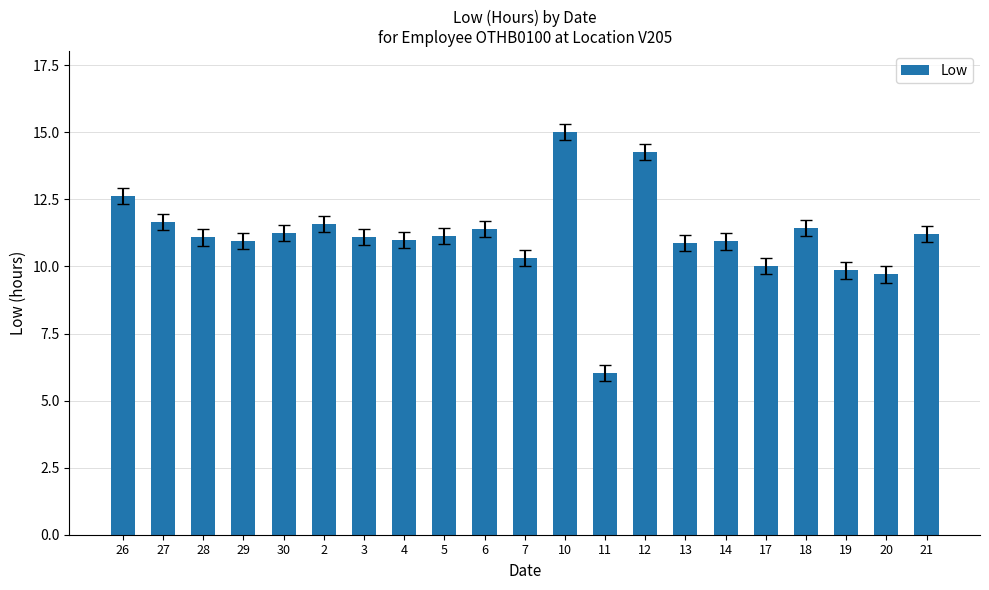

Count the number of data series in this chart.

1